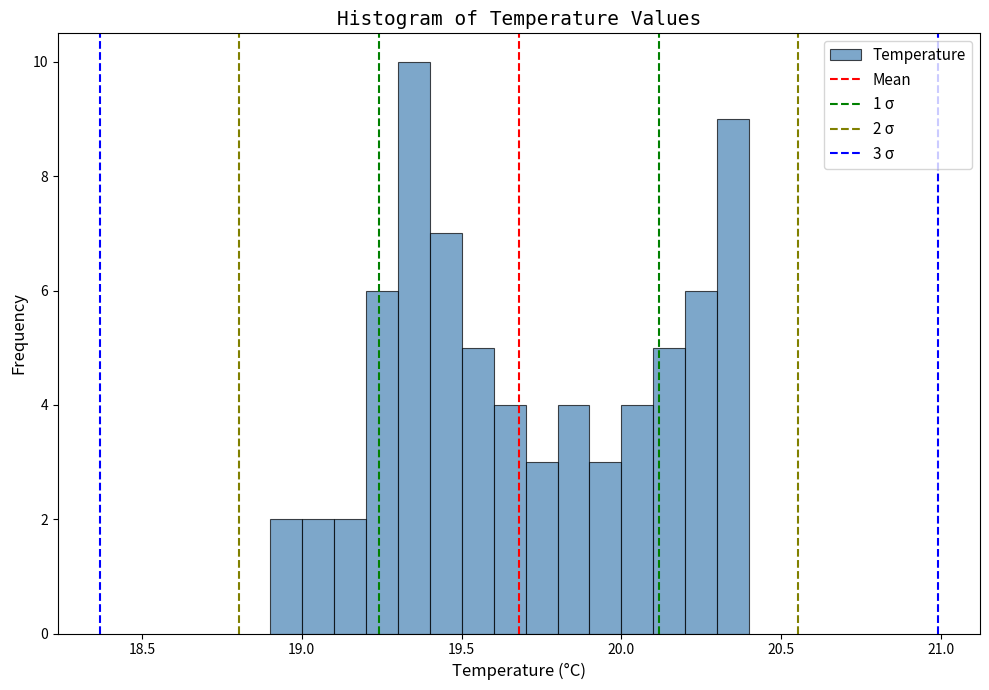

Around what value on the x-axis is the tallest bar? Give the approximate position of its centre, as read against the axis.

19.35